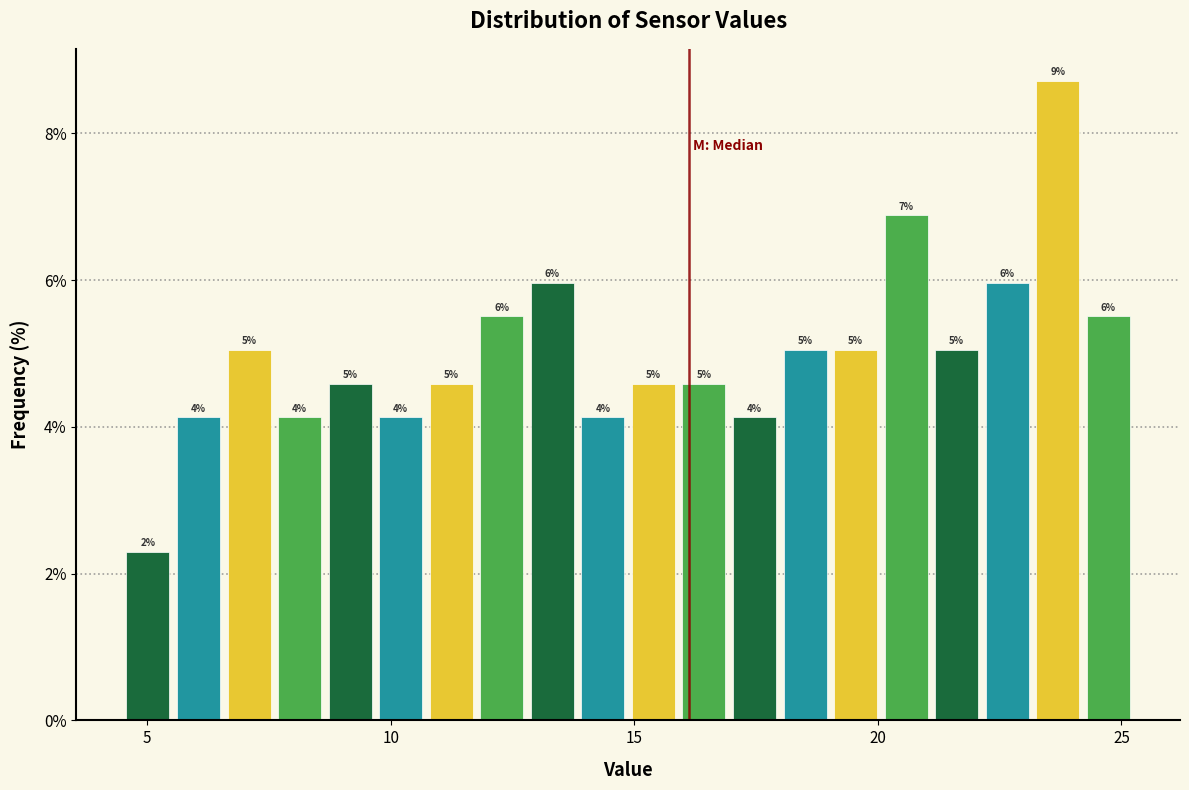

Around what value on the x-axis is the tallest bar? Give the approximate position of its centre, as read against the axis.

23.5